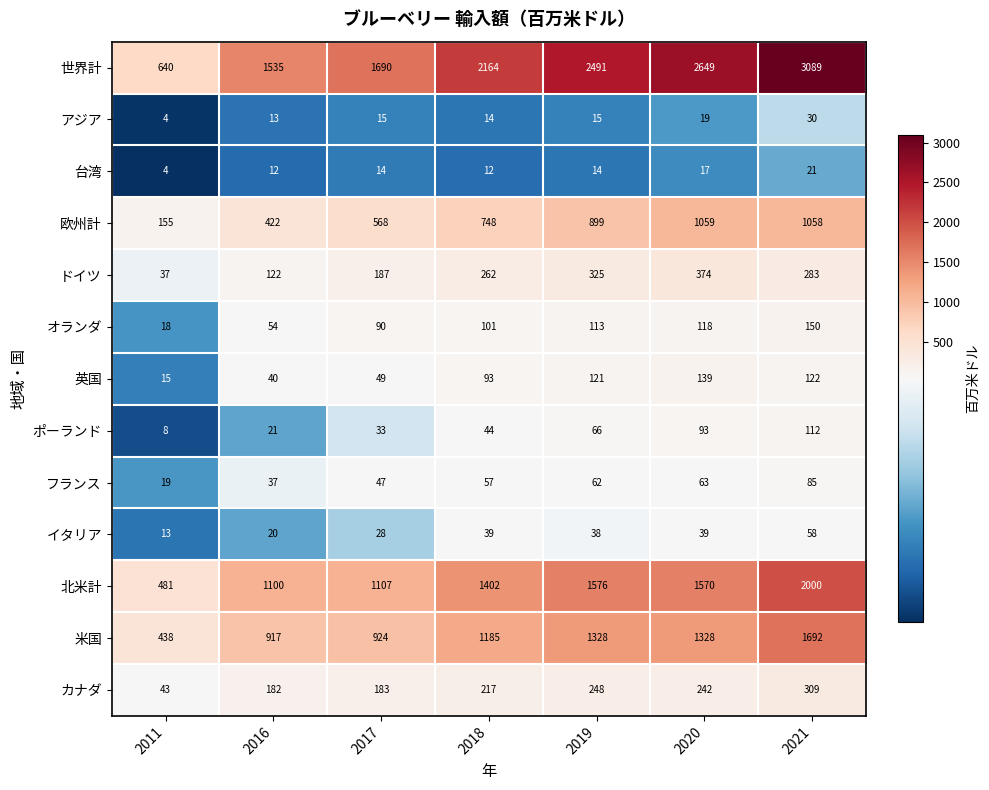

True or false: フランス has a value of 63 at 2020.

True